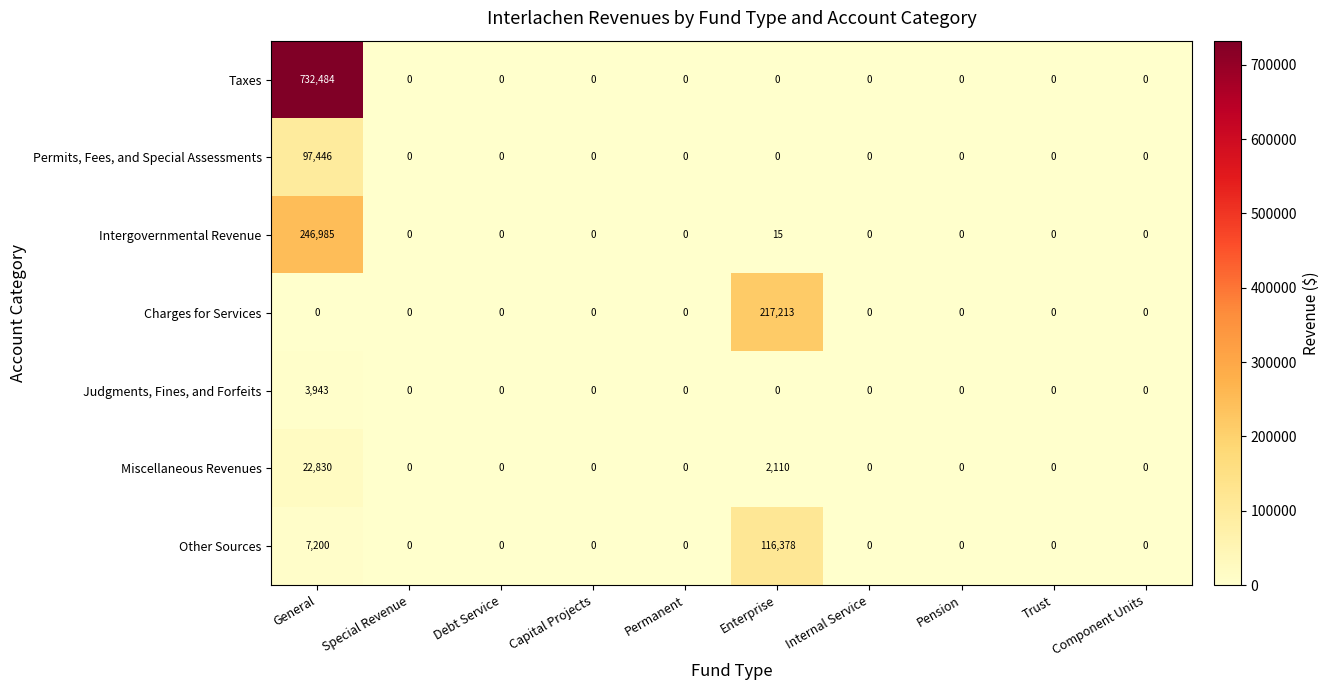

Is it true that Miscellaneous Revenues equals 0 at Special Revenue?

True